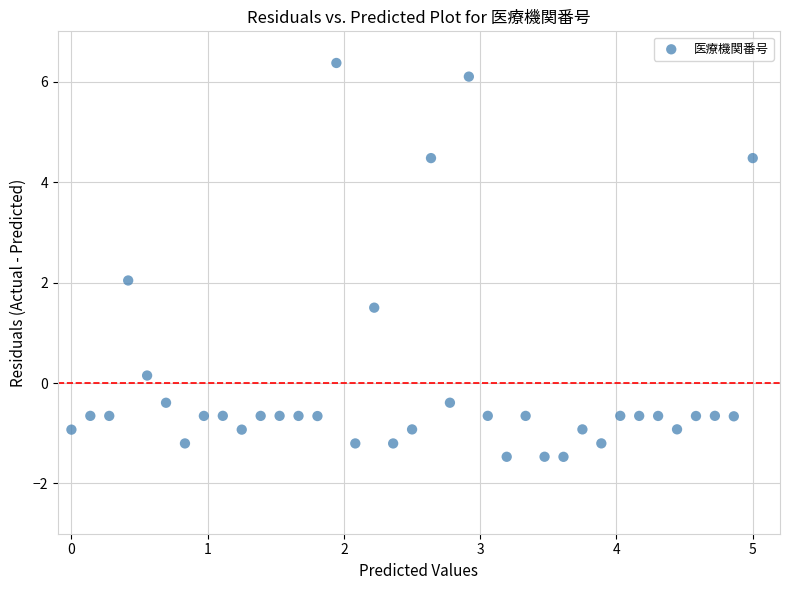

What is the range of Y values (max minus min)?

7.8